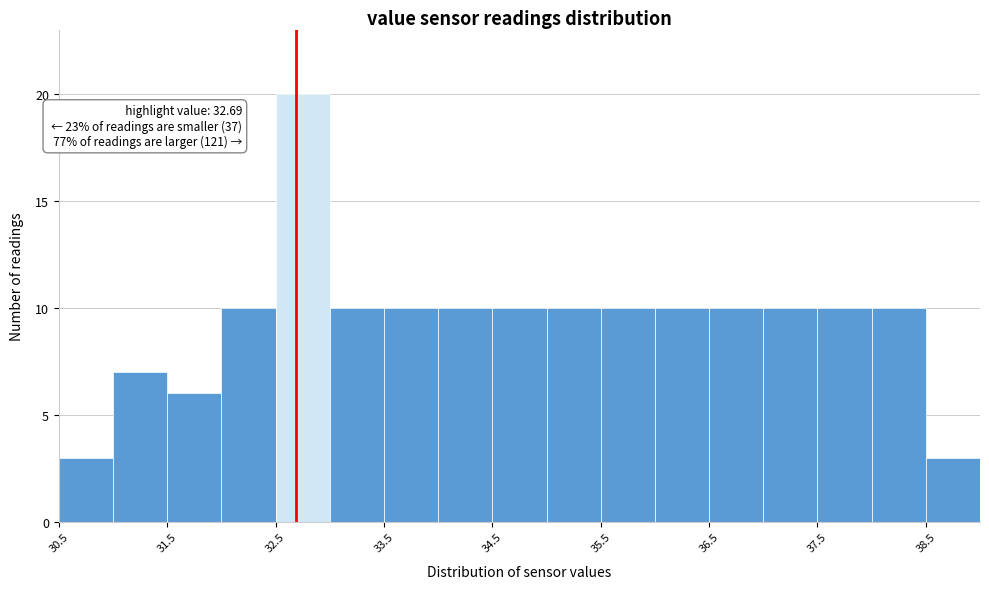

Which range on the x-axis has the tallest bar?

32.5 to 33.0